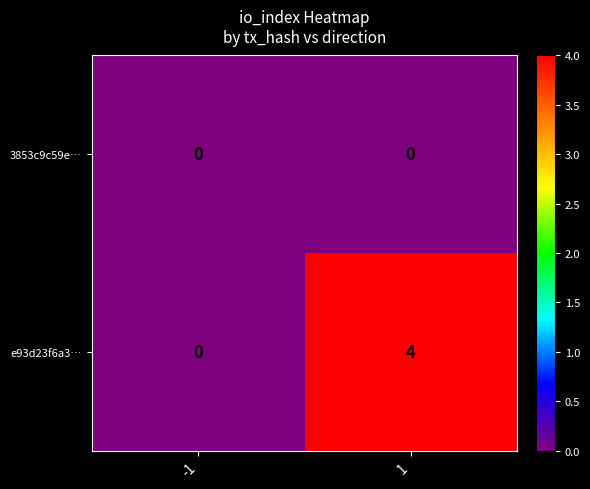

Which series has the largest range (max minus min)?

e93d23f6a3…